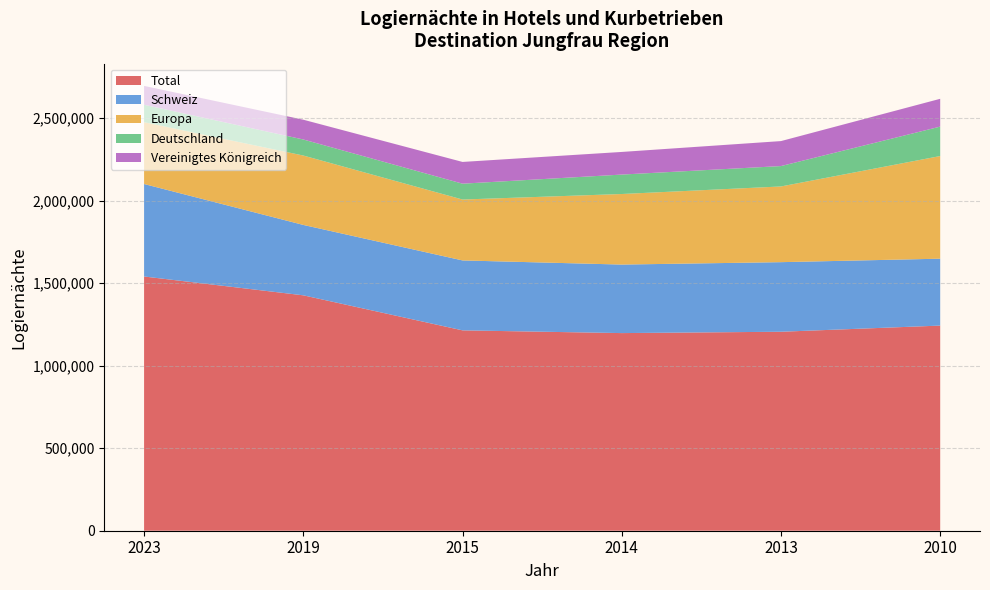

Reading right to left, extract all data points from this chart.

Total: 2010=1242816	2013=1205500	2014=1197347	2015=1213950	2019=1426201	2023=1540241
Schweiz: 2010=405339	2013=421620	2014=415201	2015=423677	2019=426518	2023=560350
Europa: 2010=621902	2013=458665	2014=427458	2015=368943	2019=420410	2023=374543
Deutschland: 2010=178305	2013=123505	2014=117732	2015=96014	2019=97153	2023=105603
Vereinigtes Königreich: 2010=168436	2013=151336	2014=137153	2015=131735	2019=119886	2023=114197